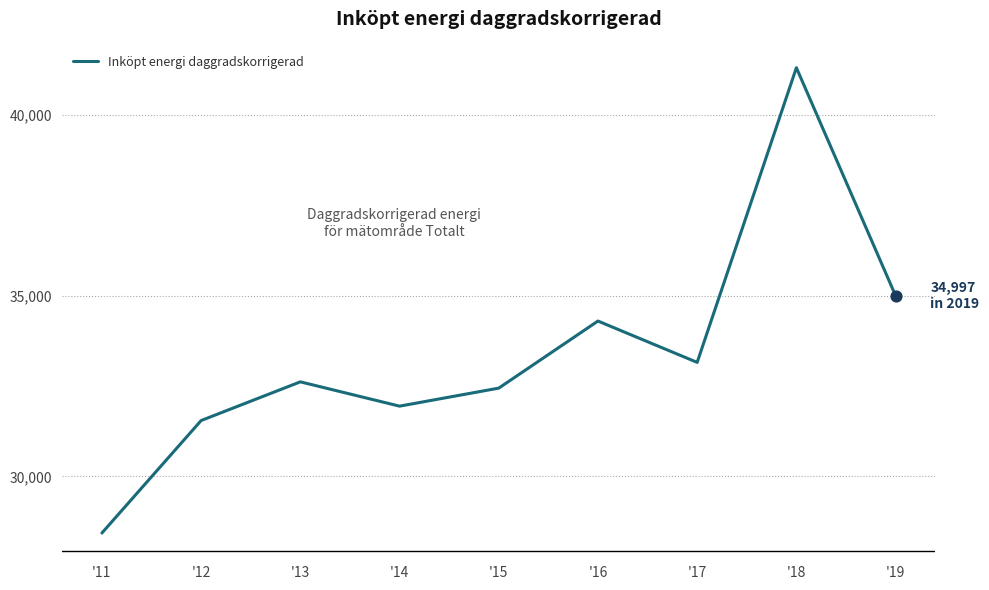

Which has a higher value, '17 or '12?

'17